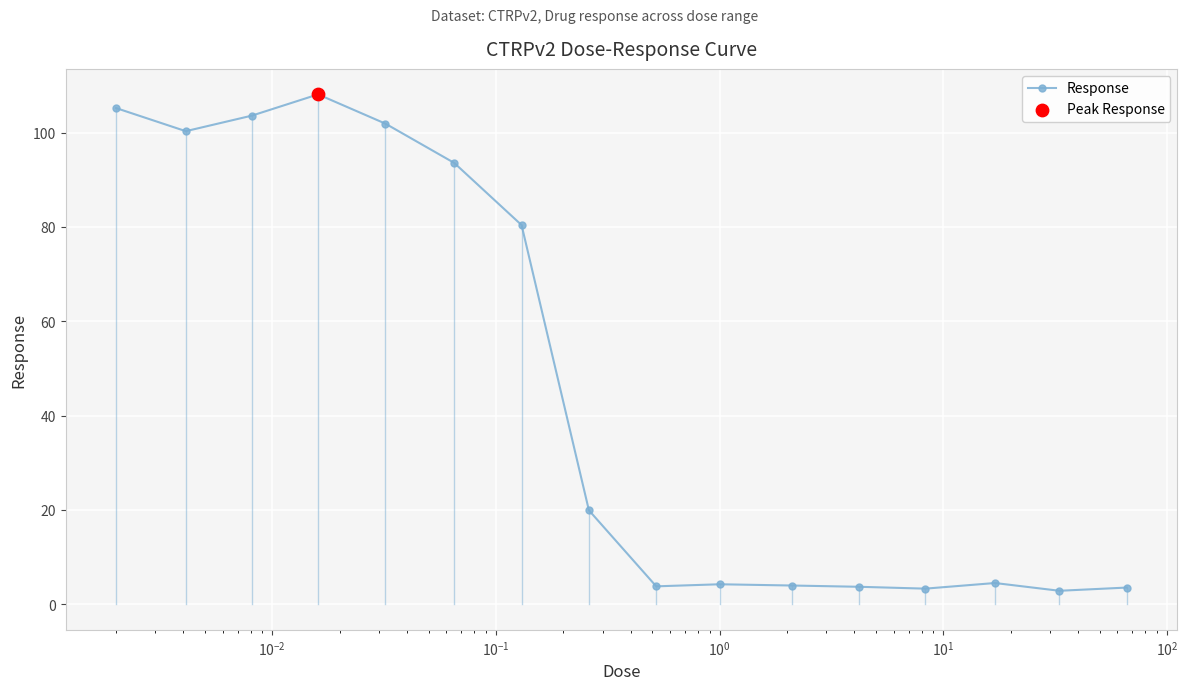

What is the value of the 3rd point from the left?

103.6